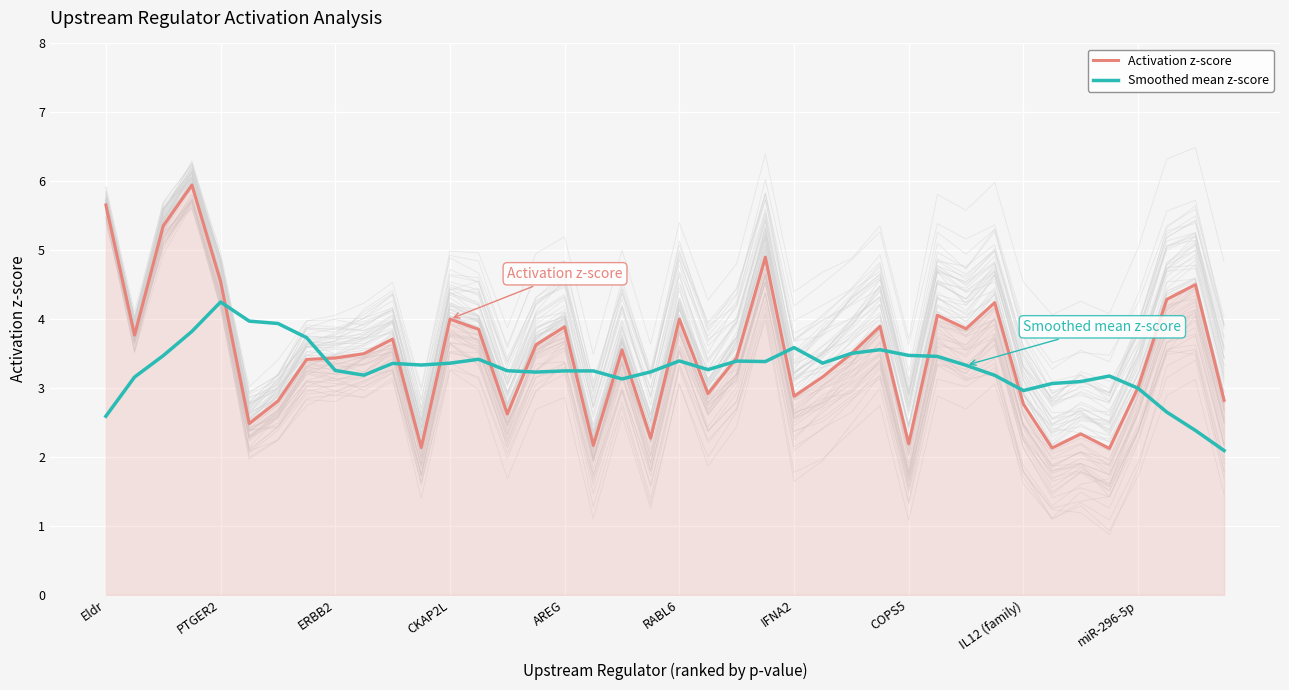

After their last crossing, which series has the higher values: Smoothed mean z-score or Activation z-score?

Activation z-score